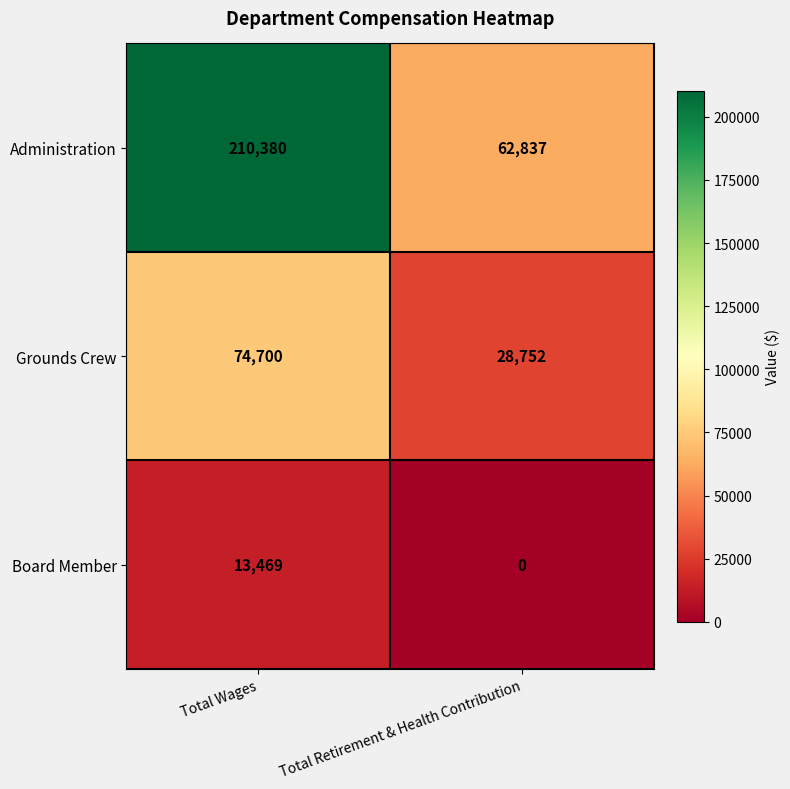

The value of Administration at Total Wages is 128013. True or false?

False